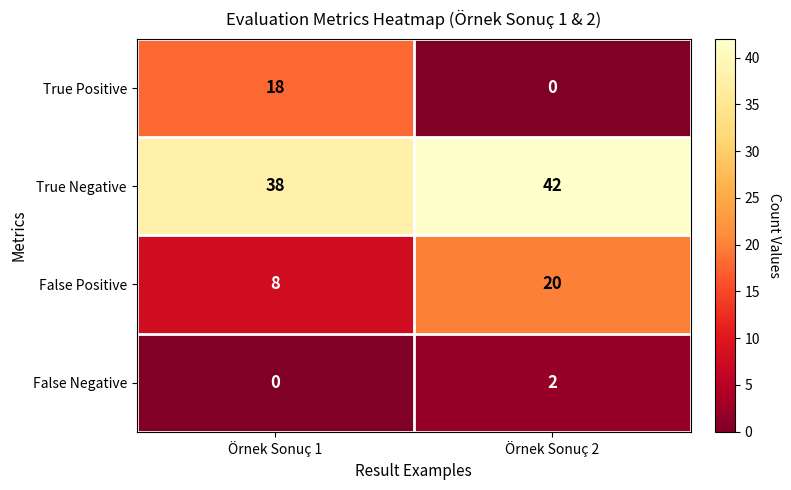

What is the sum of all True Positive values?

18